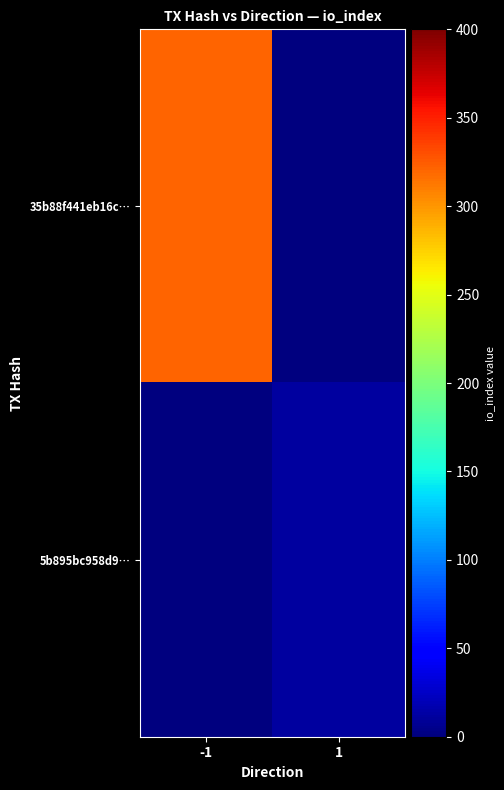

Which series changed the most between -1 and 1?

35b88f441eb16c…